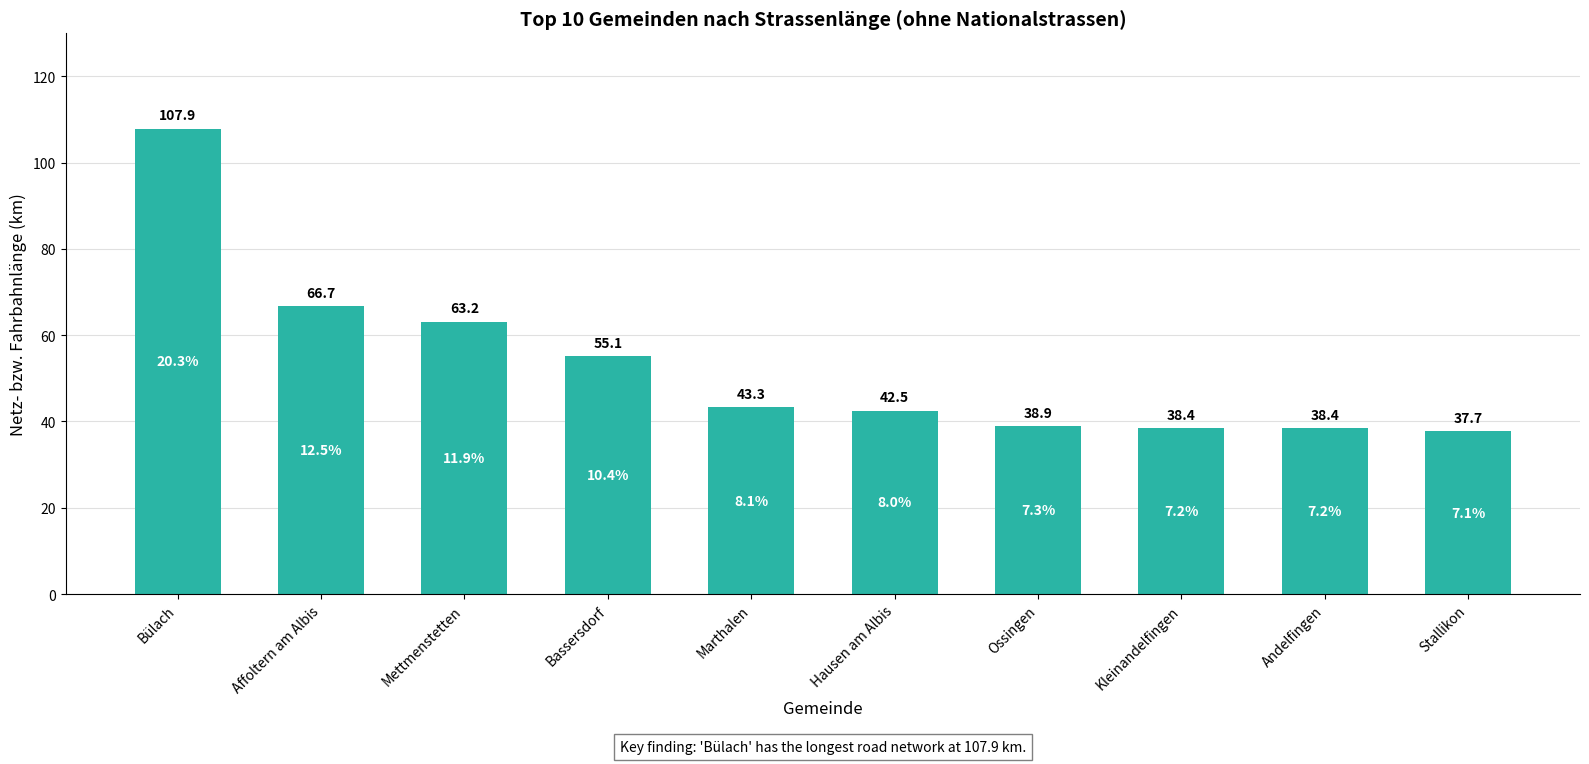

How many distinct data groups are displayed?

1